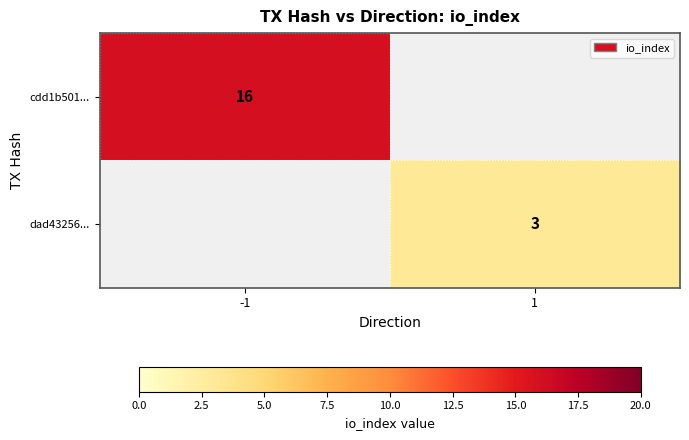

What is the smallest value displayed?

3.0